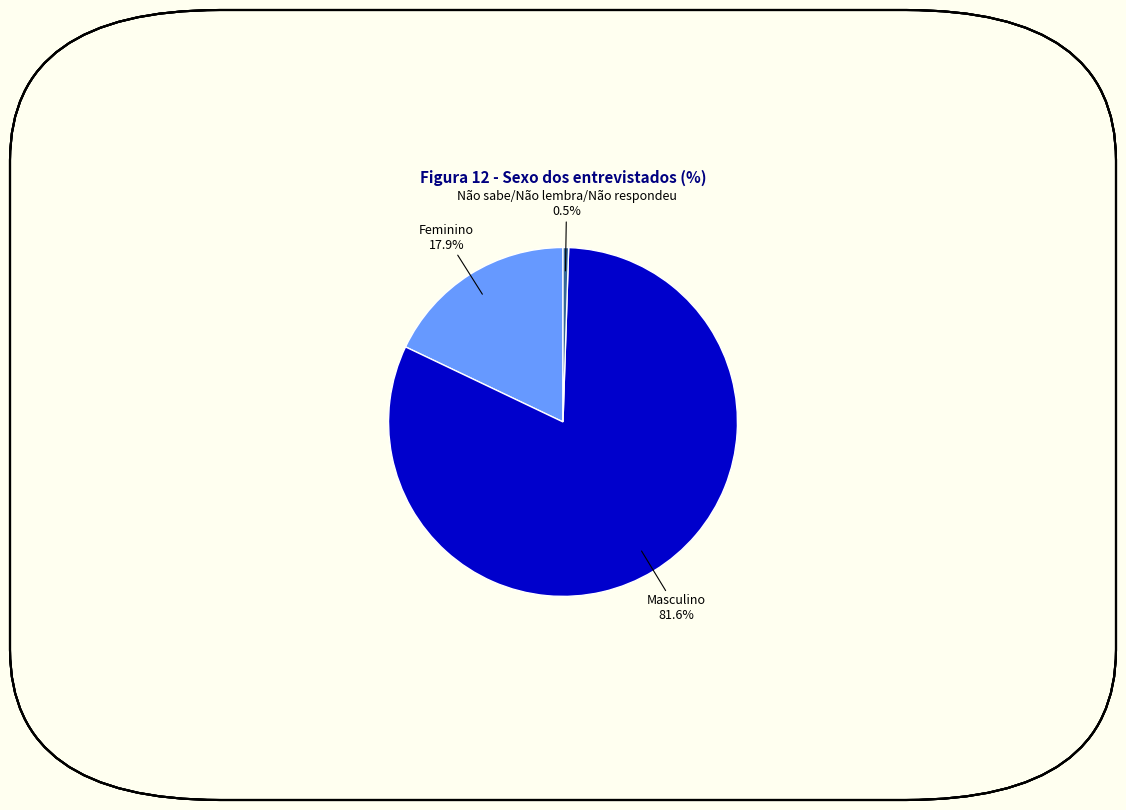

Is there a majority slice in this chart?

Yes